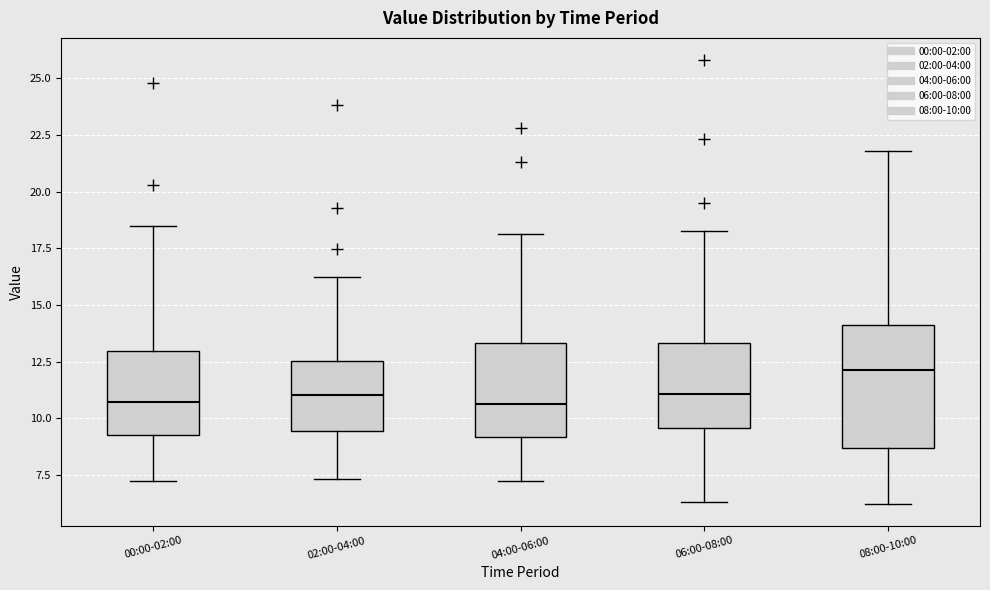

Which box's median line is the highest?

08:00-10:00